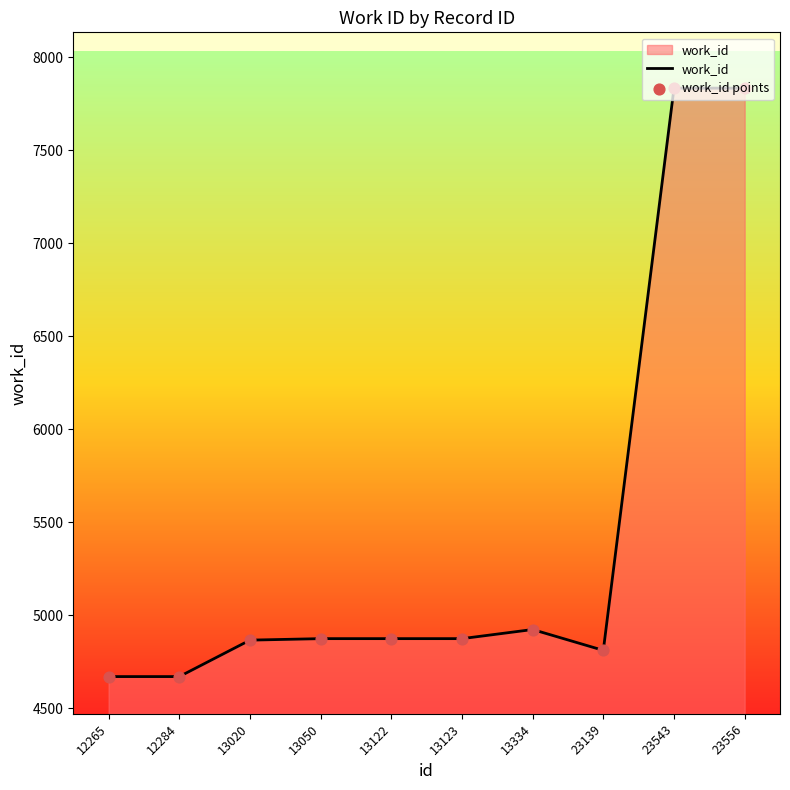

Approximately how many times larger is the value at 13334 compared to 13050?

1.0